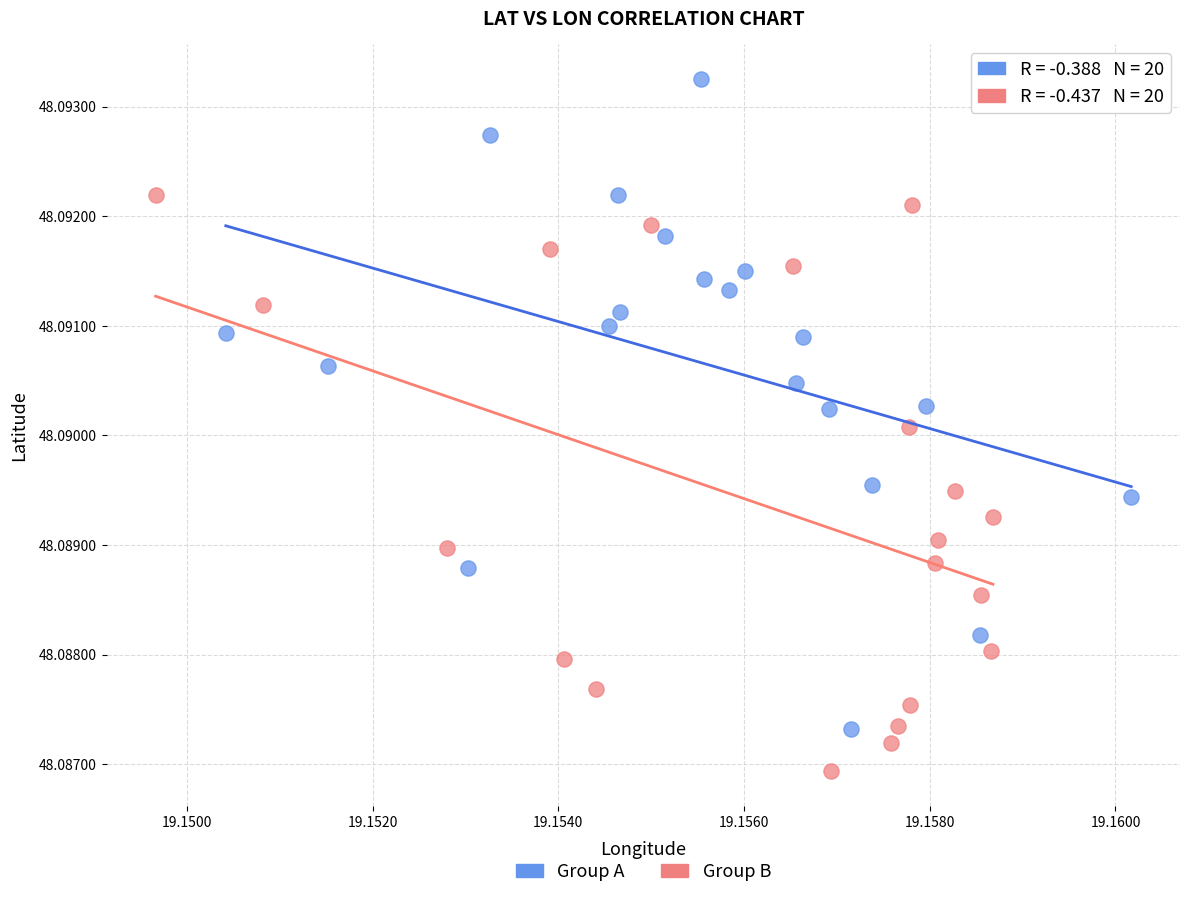

What are all the series names shown in the legend?

Group A, Group B